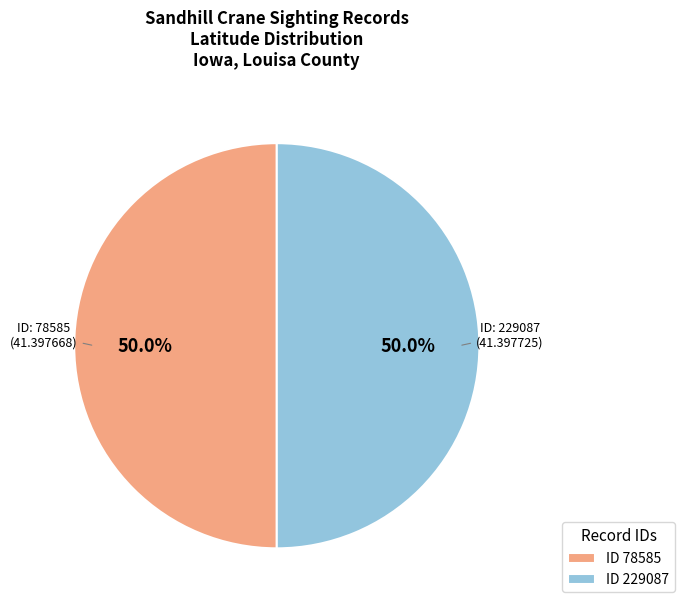

What portion of the pie excludes ID 229087?

50.0%